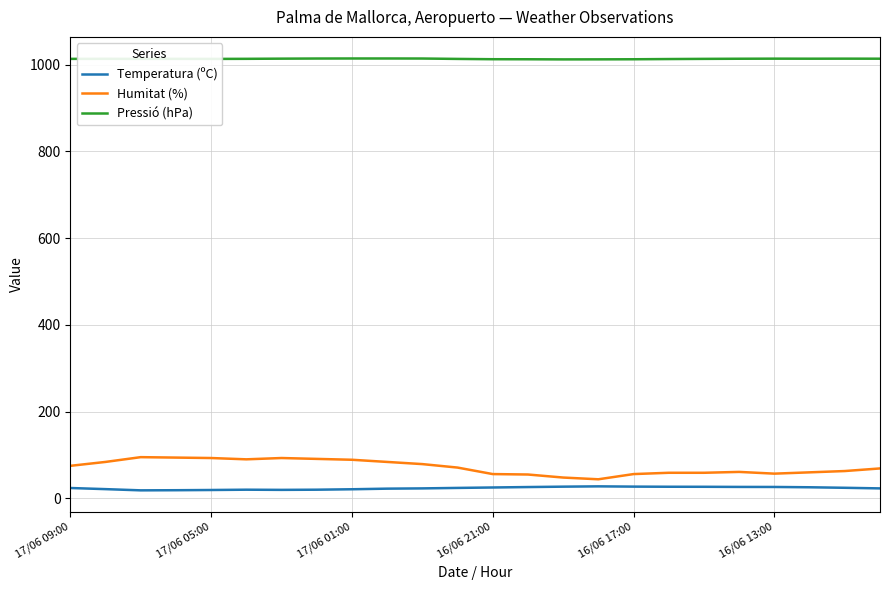

Which series has the largest total across all categories?

Pressió (hPa)